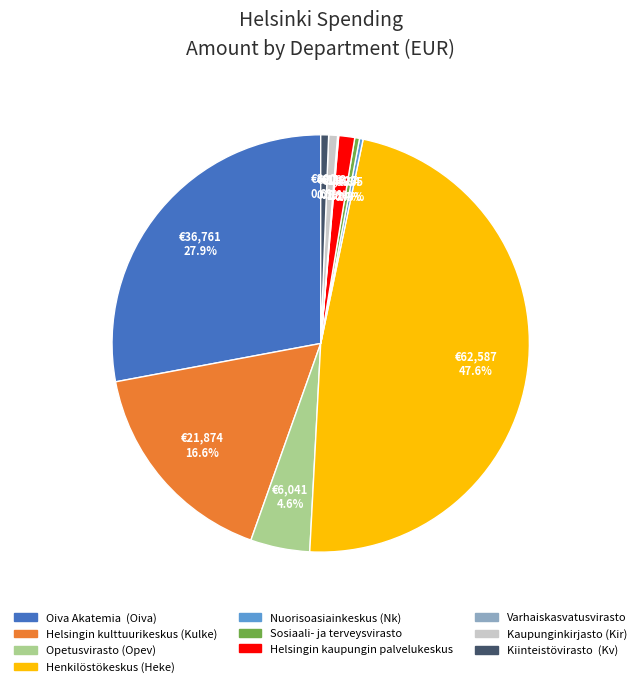

Which has a higher value, Helsingin kaupungin palvelukeskus or Kaupunginkirjasto (Kir)?

Helsingin kaupungin palvelukeskus